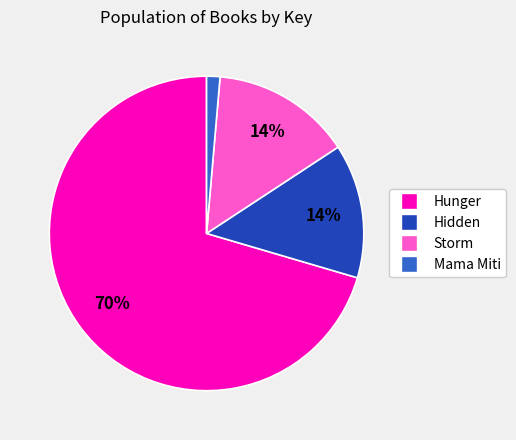

How many segments does this pie chart have?

4